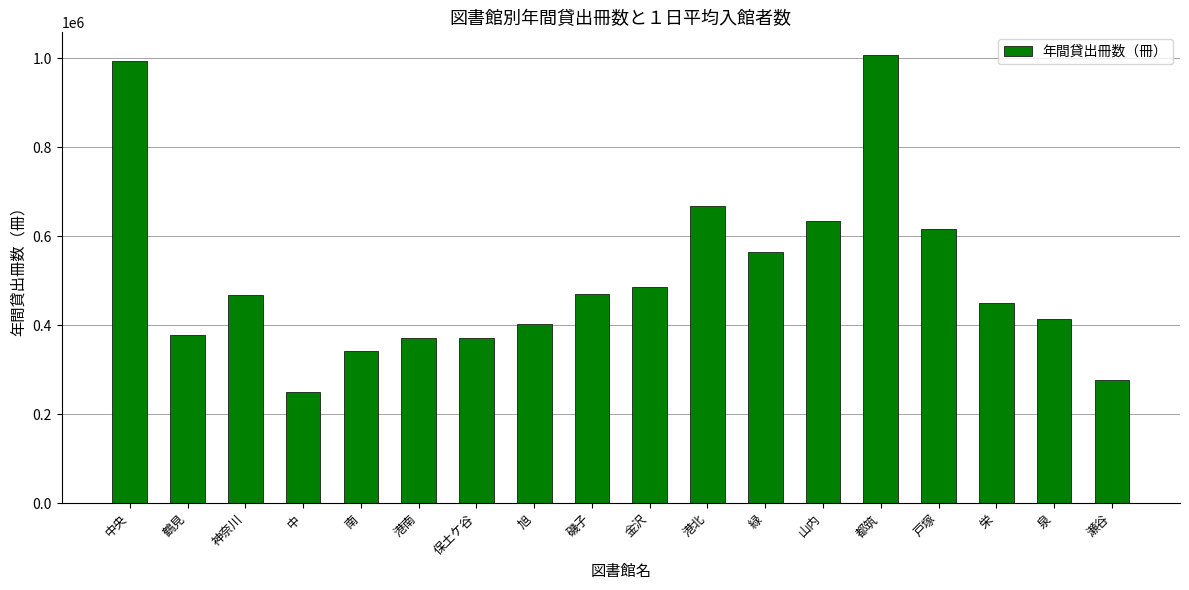

What is the maximum value shown in the chart?

1007411